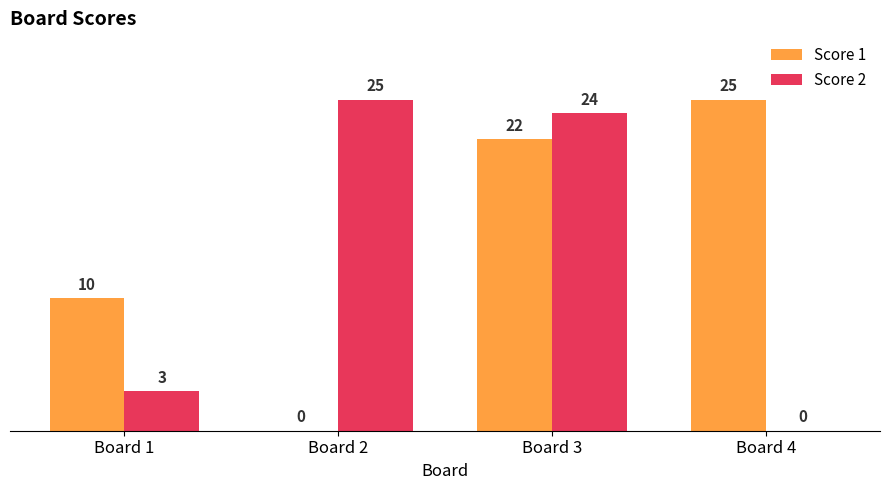

Reading left to right, extract all data points from this chart.

Score 1: Board 1=10	Board 2=0	Board 3=22	Board 4=25
Score 2: Board 1=3	Board 2=25	Board 3=24	Board 4=0